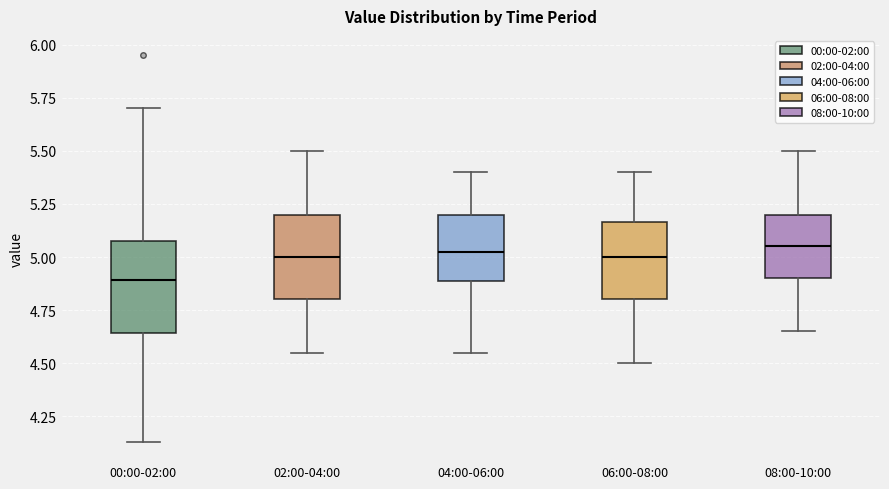

Reading left to right, transcribe this box plot: for each box, give where its median line is, the range the box spans, and where its two whiskers end, as read against the y-axis. The values are not printed on the chart, so give them approximately, as read against the axis.

00:00-02:00: median 4.90, box 4.65 to 5.10, whiskers 4.15 to 5.70
02:00-04:00: median 5.00, box 4.80 to 5.20, whiskers 4.55 to 5.50
04:00-06:00: median 5.05, box 4.90 to 5.20, whiskers 4.55 to 5.40
06:00-08:00: median 5.00, box 4.80 to 5.15, whiskers 4.50 to 5.40
08:00-10:00: median 5.05, box 4.90 to 5.20, whiskers 4.65 to 5.50